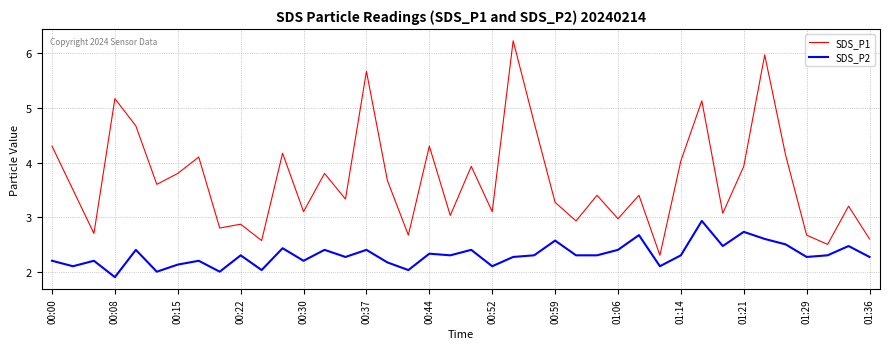

True or false: SDS_P2 and SDS_P1 cross at least once.

False